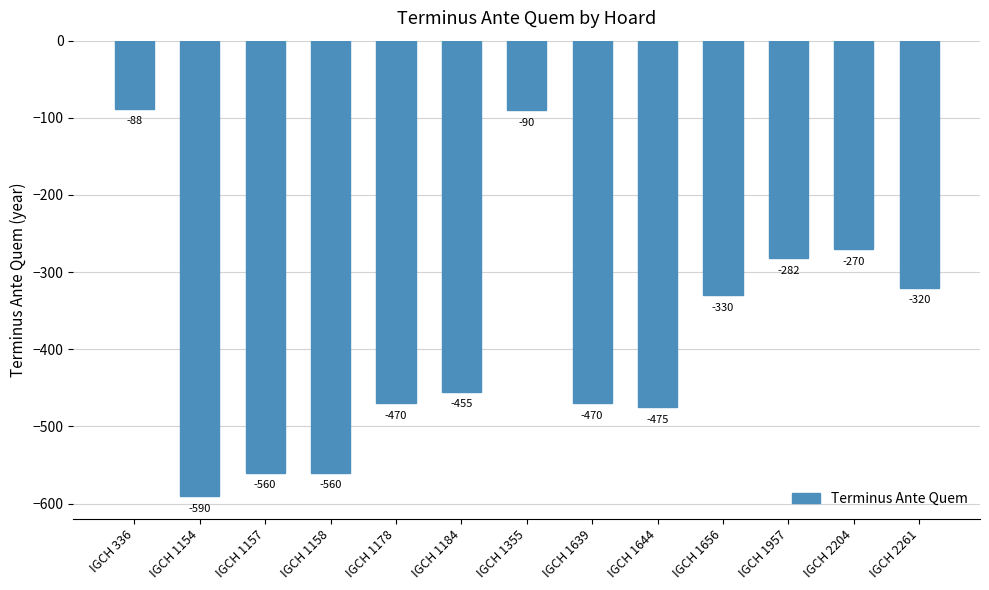

What is the value of the 7th bar from the left?

-90